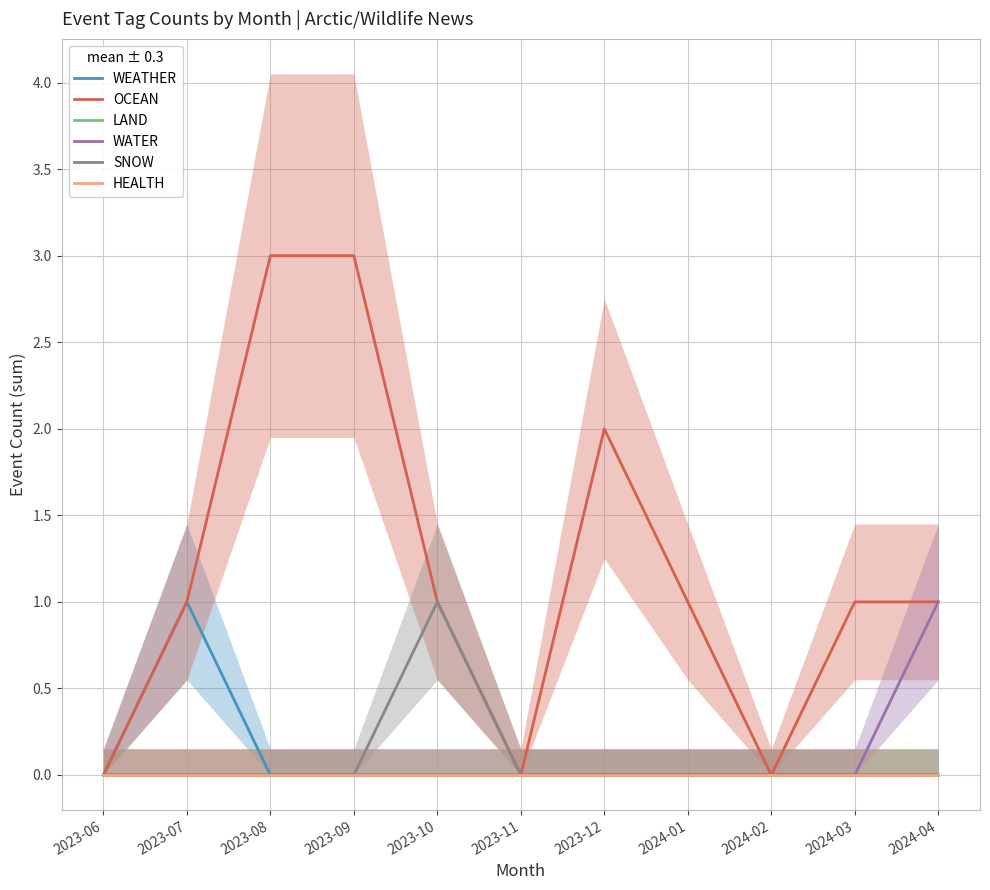

Is it true that WATER equals 0 at 2023-09?

True